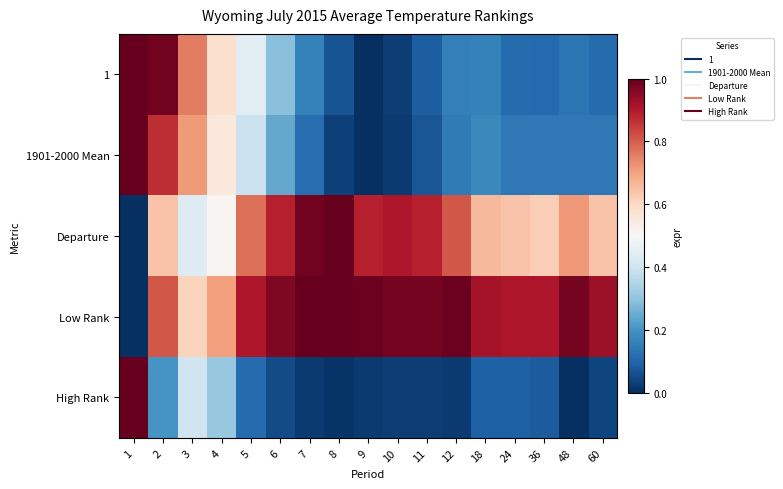

Which label corresponds to the smallest value in the chart?

9